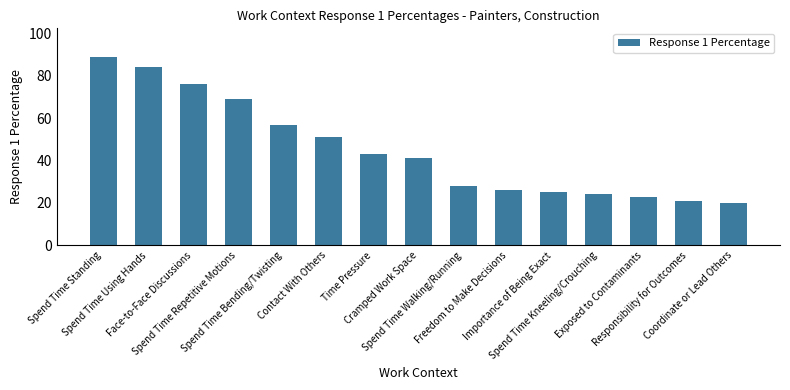

Where does the data first go above 41?

Spend Time Standing